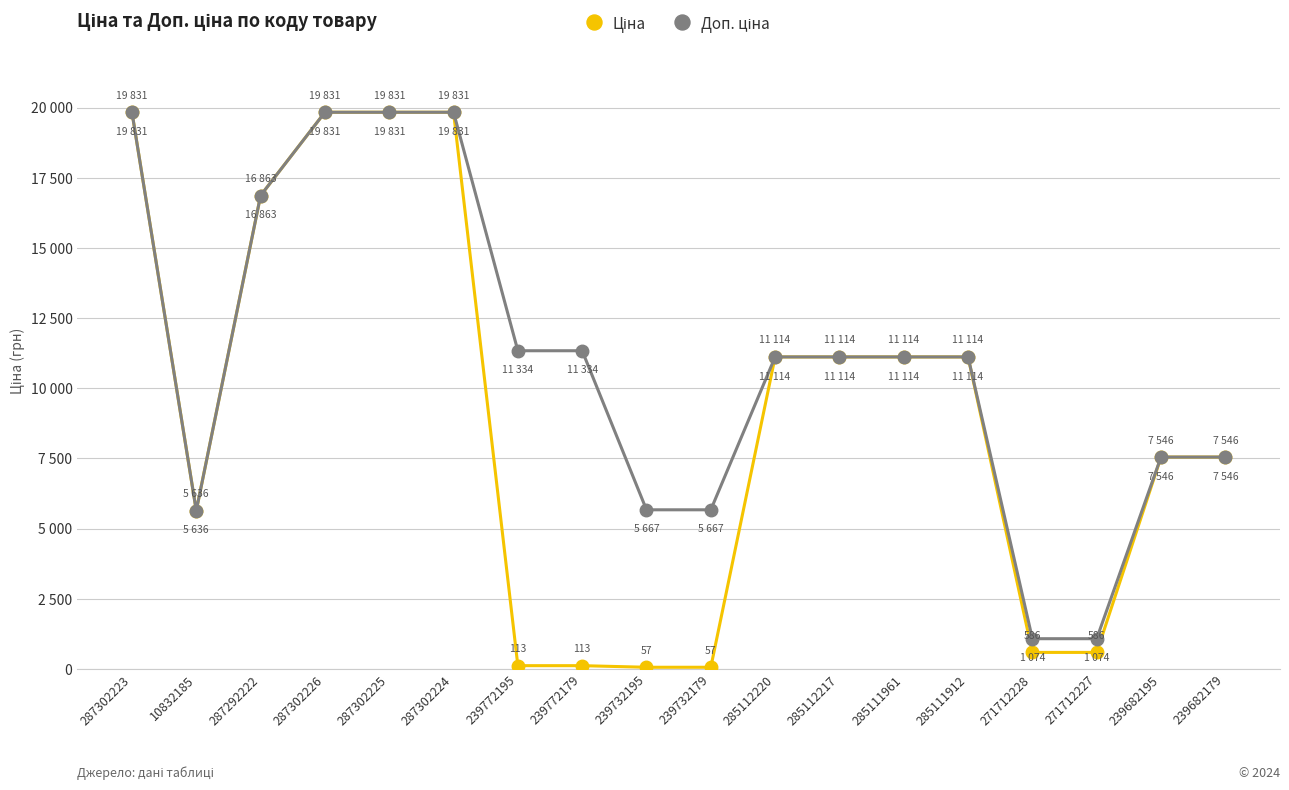

Which series changed the most between 287292222 and 285111912?

Ціна